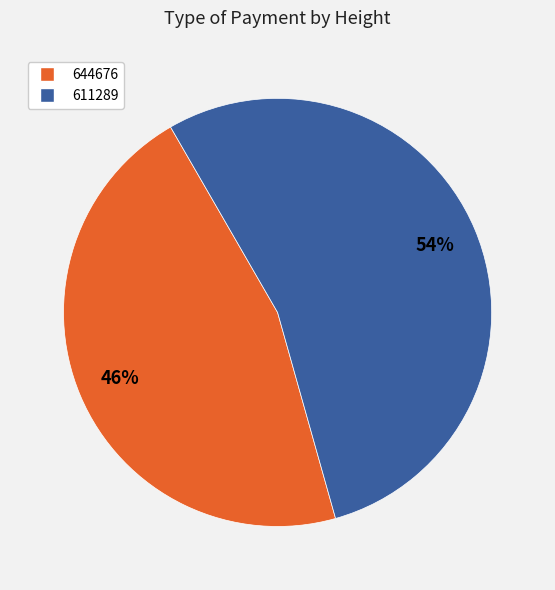

Does 644676 represent more than half of the total?

No